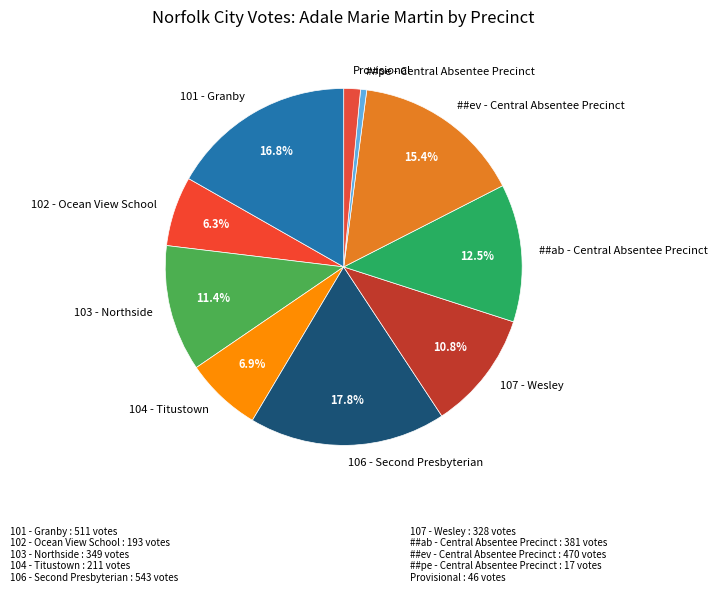

To the nearest percent, what percentage of the pie is ##pe - Central Absentee Precinct?

1%